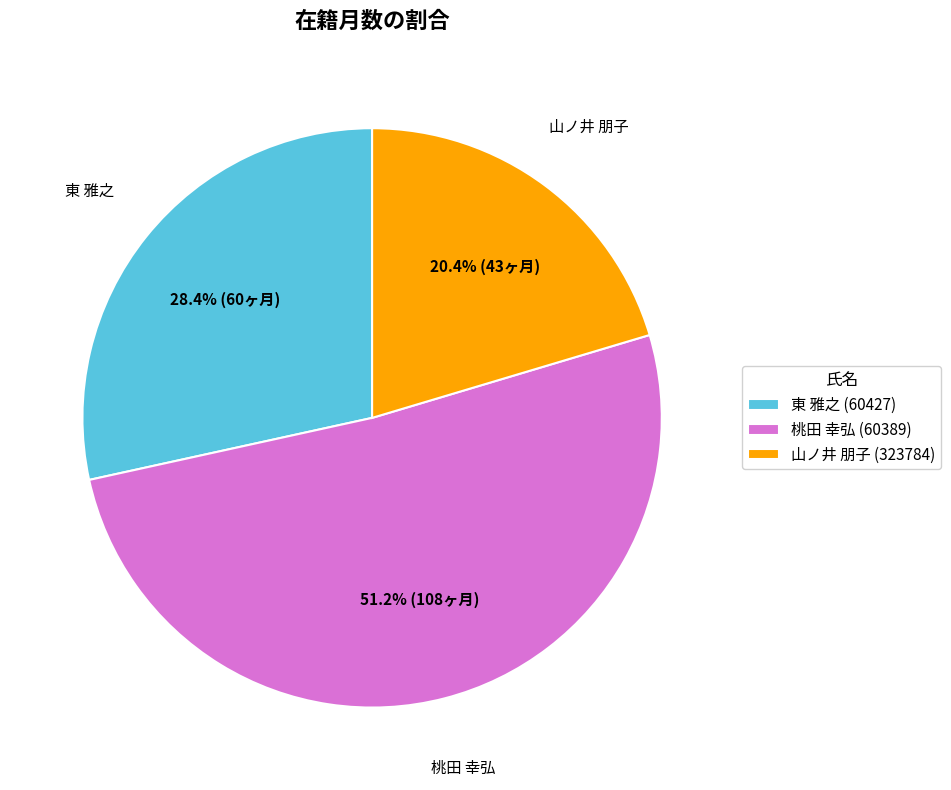

To the nearest percent, what is the difference between the largest and smallest slice percentages?

31%